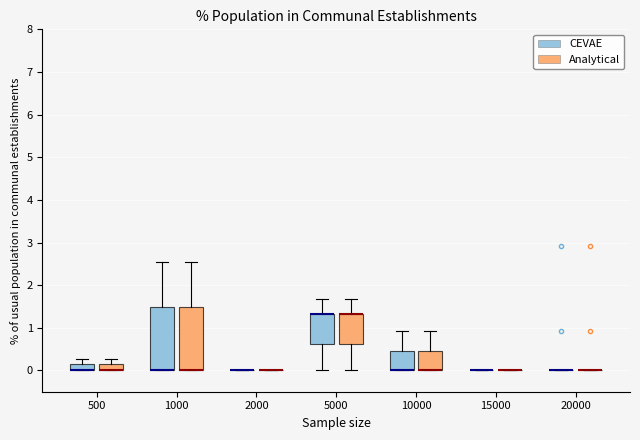

Reading left to right, transcribe this box plot: for each box, give where its median line is, the range the box spans, and where its two whiskers end, as read against the y-axis. The values are not printed on the chart, so give them approximately, as read against the axis.

500 (CEVAE): median 0.0 (drawn on the box's lower edge), box 0.0 to 0.2, whiskers 0.0 to 0.3
500 (Analytical): median 0.0 (drawn on the box's lower edge), box 0.0 to 0.2, whiskers 0.0 to 0.3
1000 (CEVAE): median 0.0 (drawn on the box's lower edge), box 0.0 to 1.5, whiskers 0.0 to 2.5
1000 (Analytical): median 0.0 (drawn on the box's lower edge), box 0.0 to 1.5, whiskers 0.0 to 2.5
2000 (CEVAE): box collapsed to a line at 0.0, whiskers 0.0 to 0.0
2000 (Analytical): box collapsed to a line at 0.0, whiskers 0.0 to 0.0
5000 (CEVAE): median 1.3 (drawn on the box's upper edge), box 0.6 to 1.3, whiskers 0.0 to 1.7
5000 (Analytical): median 1.3 (drawn on the box's upper edge), box 0.6 to 1.3, whiskers 0.0 to 1.7
10000 (CEVAE): median 0.0 (drawn on the box's lower edge), box 0.0 to 0.5, whiskers 0.0 to 0.9
10000 (Analytical): median 0.0 (drawn on the box's lower edge), box 0.0 to 0.5, whiskers 0.0 to 0.9
15000 (CEVAE): box collapsed to a line at 0.0, whiskers 0.0 to 0.0
15000 (Analytical): box collapsed to a line at 0.0, whiskers 0.0 to 0.0
20000 (CEVAE): box collapsed to a line at 0.0, whiskers 0.0 to 0.0
20000 (Analytical): box collapsed to a line at 0.0, whiskers 0.0 to 0.0